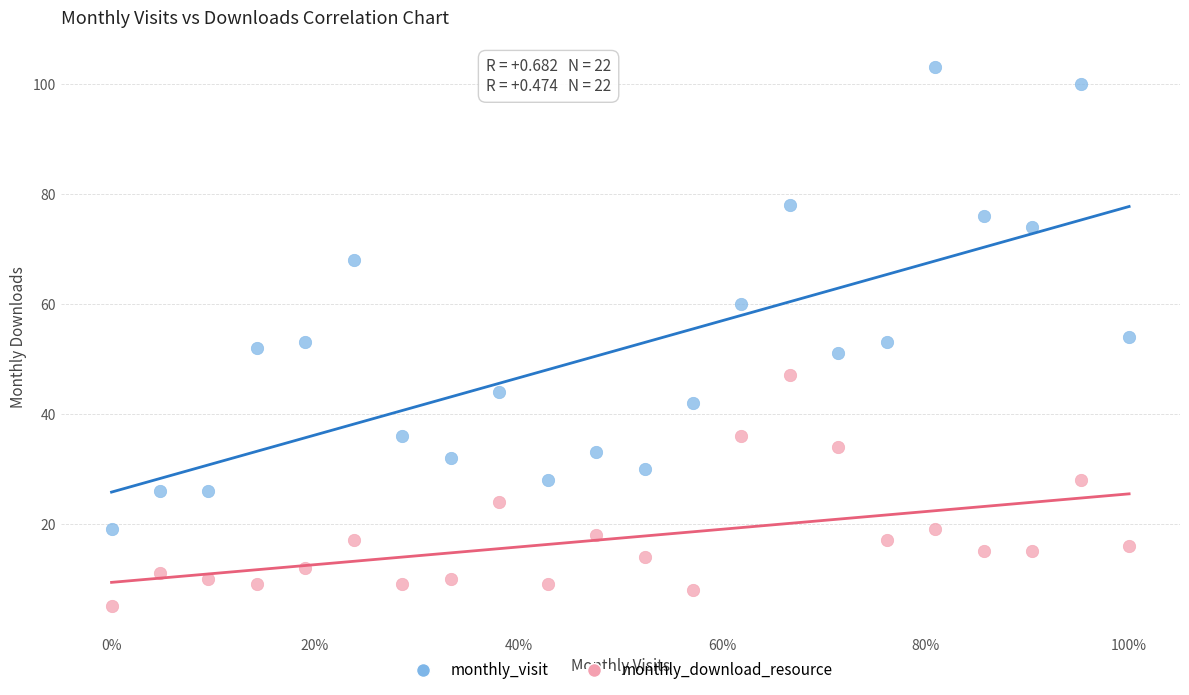

Which series reaches the minimum Y coordinate?

monthly_download_resource